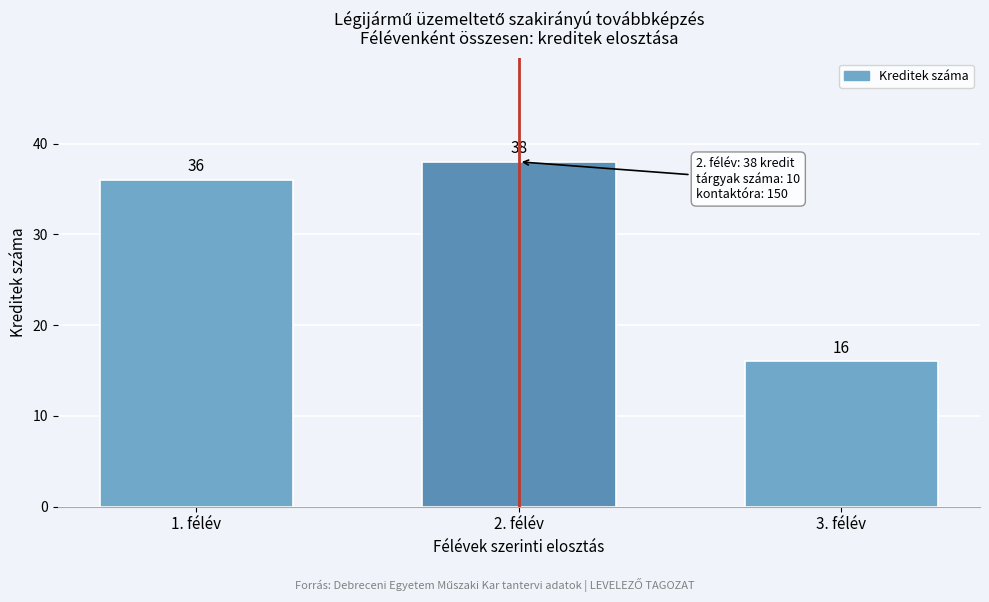

Reading left to right, transcribe all the data shown in this chart.

36	38	16